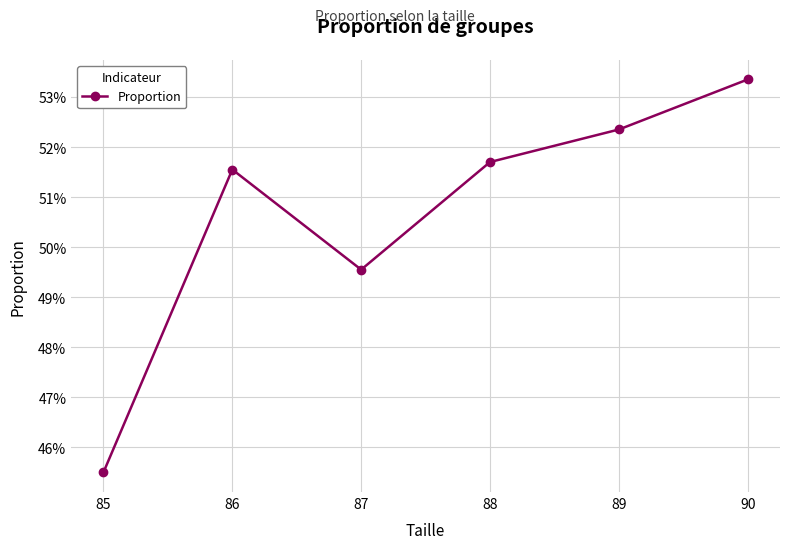

How many interior local peaks (higher than both neighbors) does the data have?

1